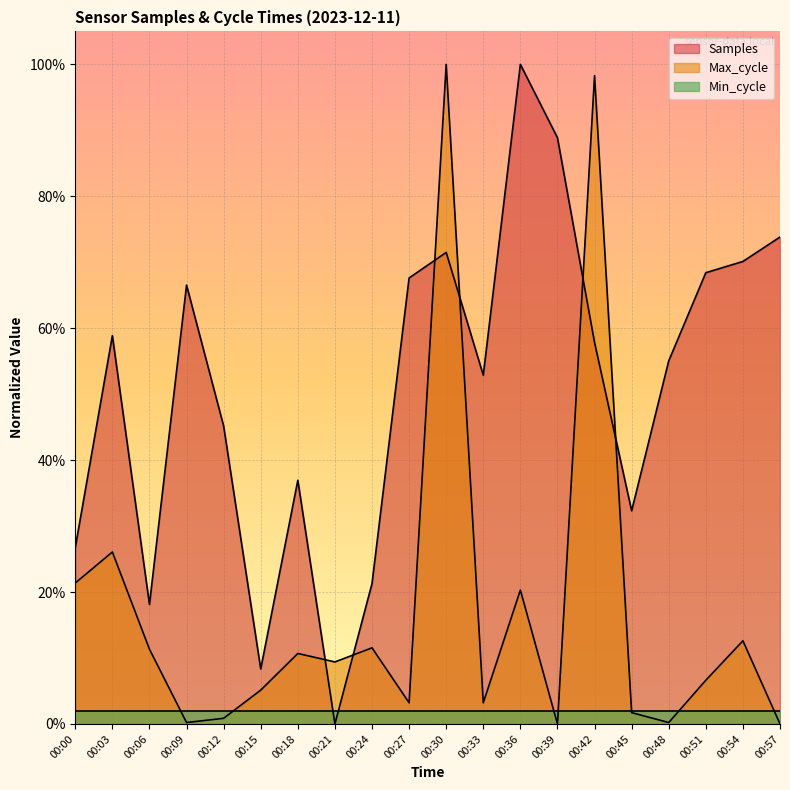

What is the average value of the Max_cycle series?

0.2